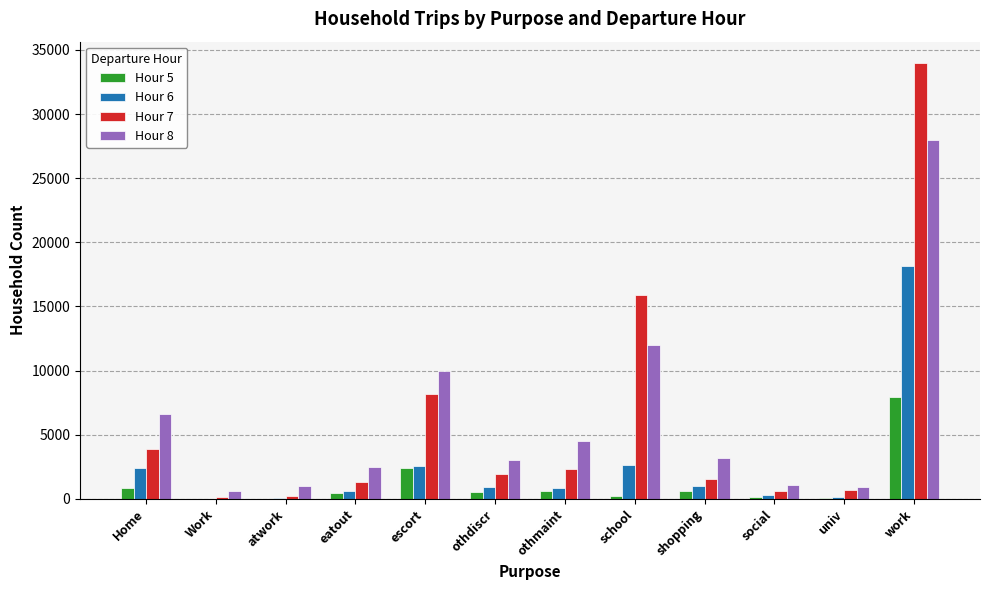

Count the number of categories in the chart.

12